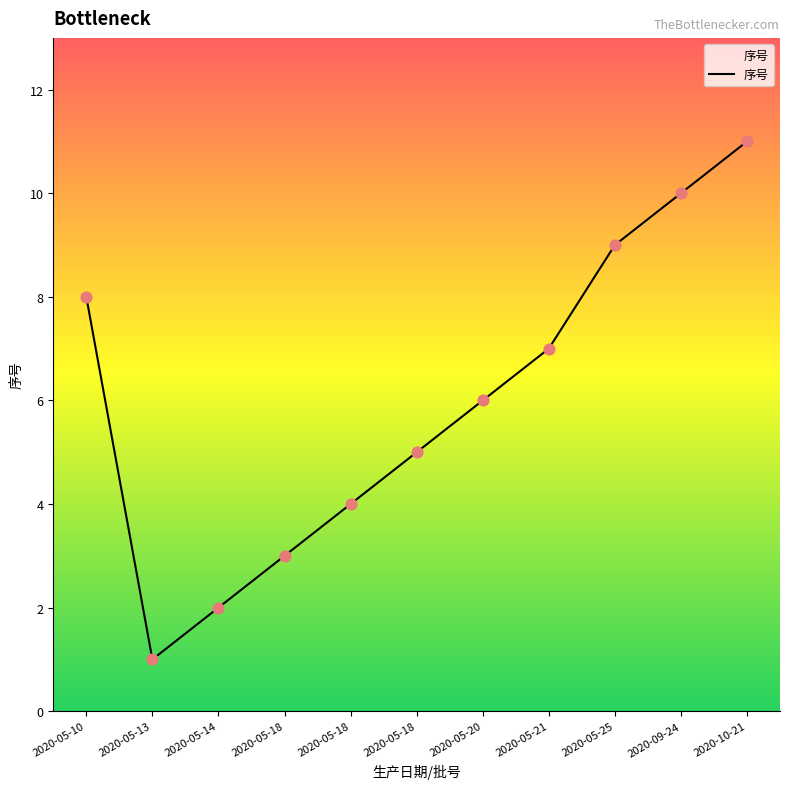

Approximately how many times larger is the value at 2020-05-13 compared to 2020-05-18?

0.2